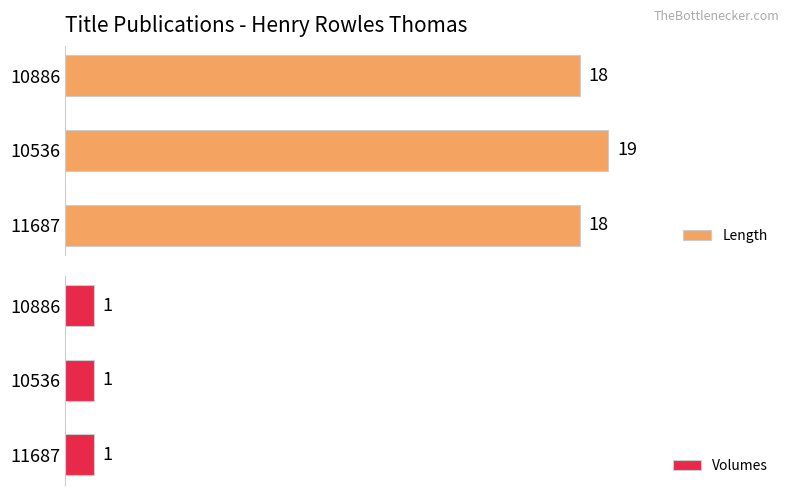

Rank the series at 2 from highest to lowest value.

Length, Volumes